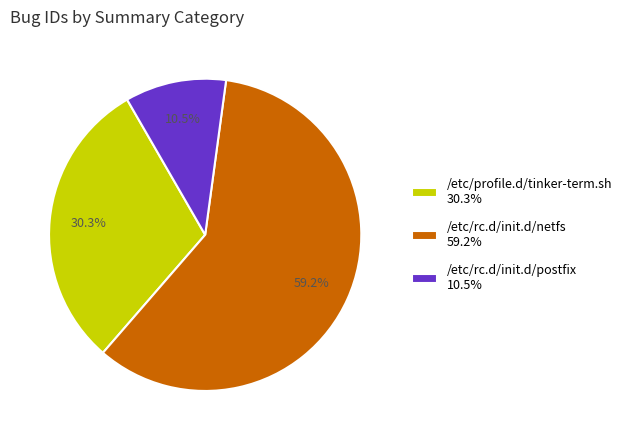

Count the number of slices in the pie.

3